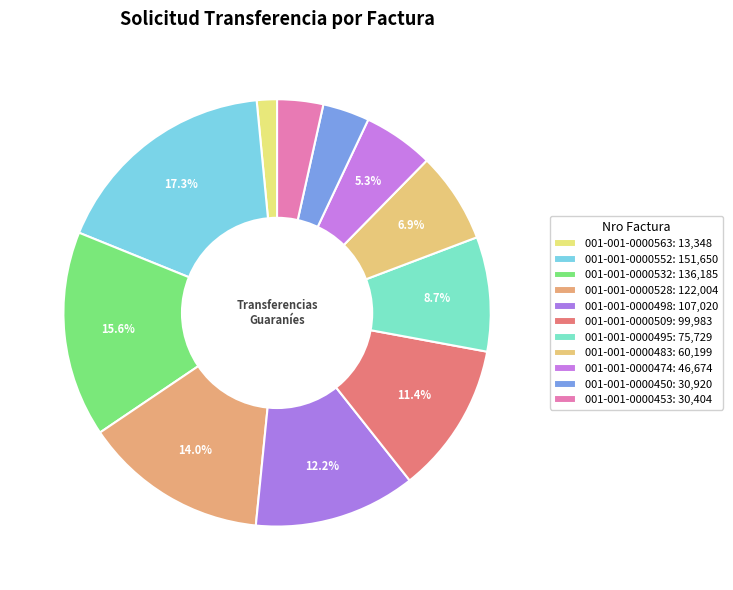

Does 001-001-0000453 represent more than half of the total?

No